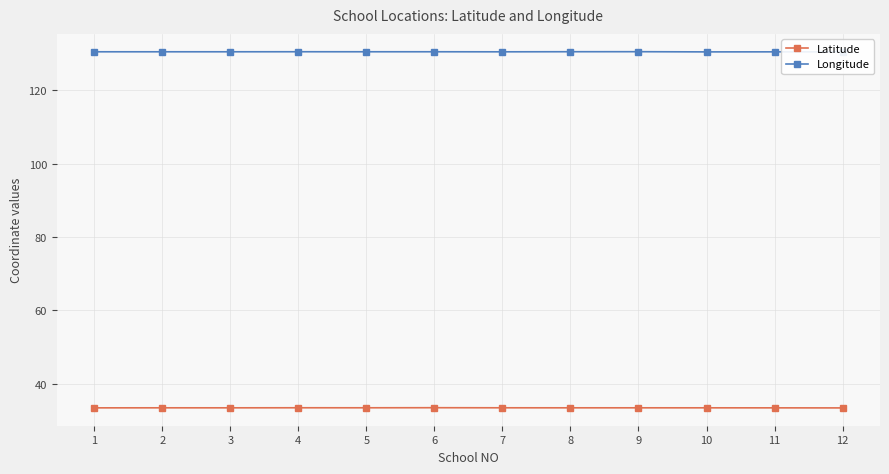

Is it true that Longitude equals 191.2 at 2?

False